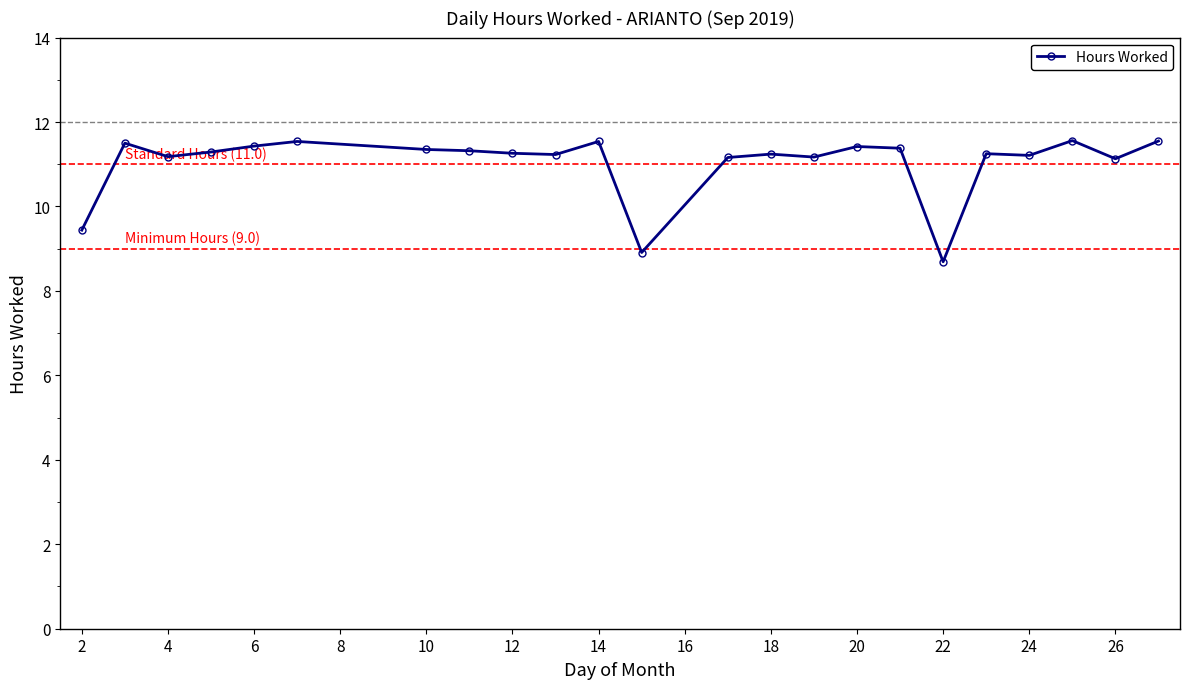

True or false: there are more than 2 points higher than both neighbors.

True